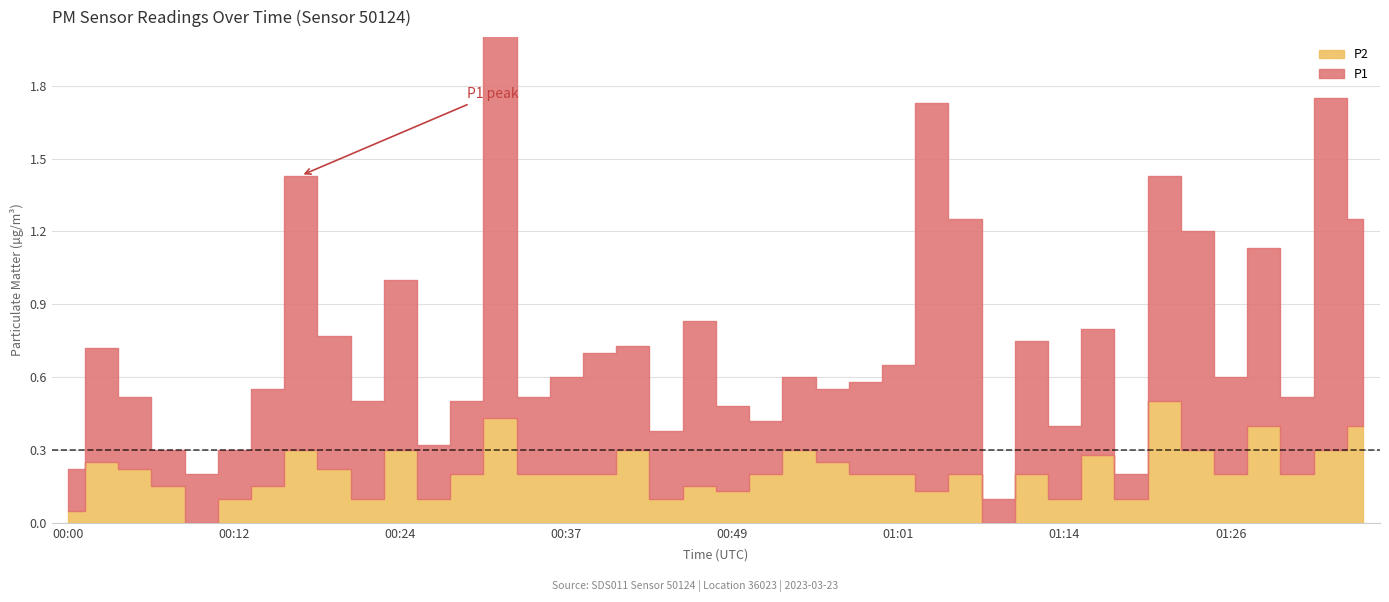

Reading left to right, transcribe all the data shown in this chart.

P1: 0.2	0.5	0.3	0.1	0.2	0.2	0.4	1.1	0.6	0.4	0.7	0.2	0.3	1.6	0.3	0.4	0.5	0.4	0.3	0.7	0.3	0.2	0.3	0.3	0.4	0.5	1.6	1.1	0.1	0.6	0.3	0.5	0.1	0.9	0.9	0.4	0.7	0.3	1.4	0.8
P2: 0.1	0.2	0.2	0.1	0.0	0.1	0.1	0.3	0.2	0.1	0.3	0.1	0.2	0.4	0.2	0.2	0.2	0.3	0.1	0.1	0.1	0.2	0.3	0.2	0.2	0.2	0.1	0.2	0.0	0.2	0.1	0.3	0.1	0.5	0.3	0.2	0.4	0.2	0.3	0.4